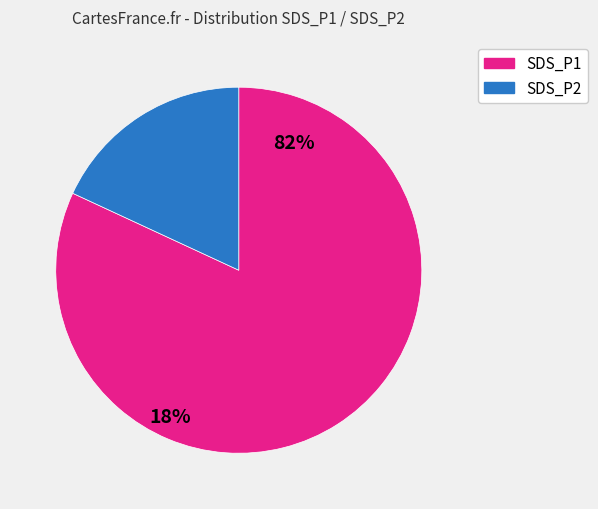

Is there a majority slice in this chart?

Yes